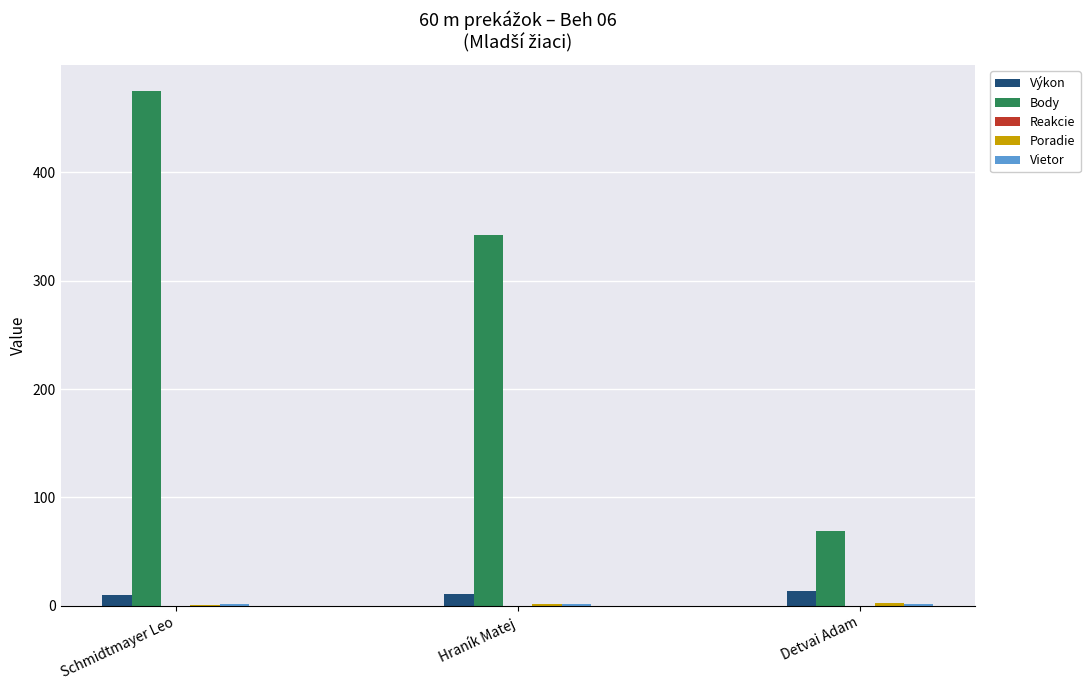

The value of Body at Schmidtmayer Leo is 207.6. True or false?

False